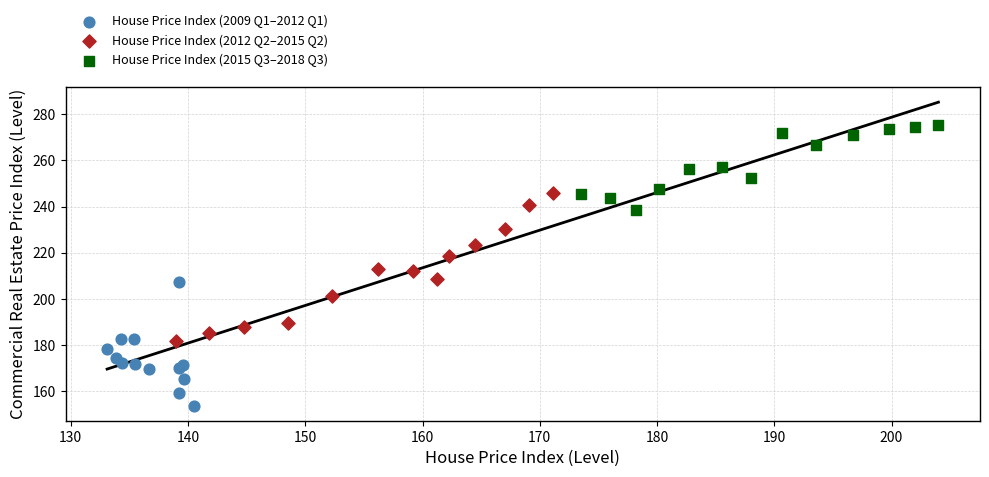

Which series has the largest Y range (max minus min)?

House Price Index (2012 Q2–2015 Q2)